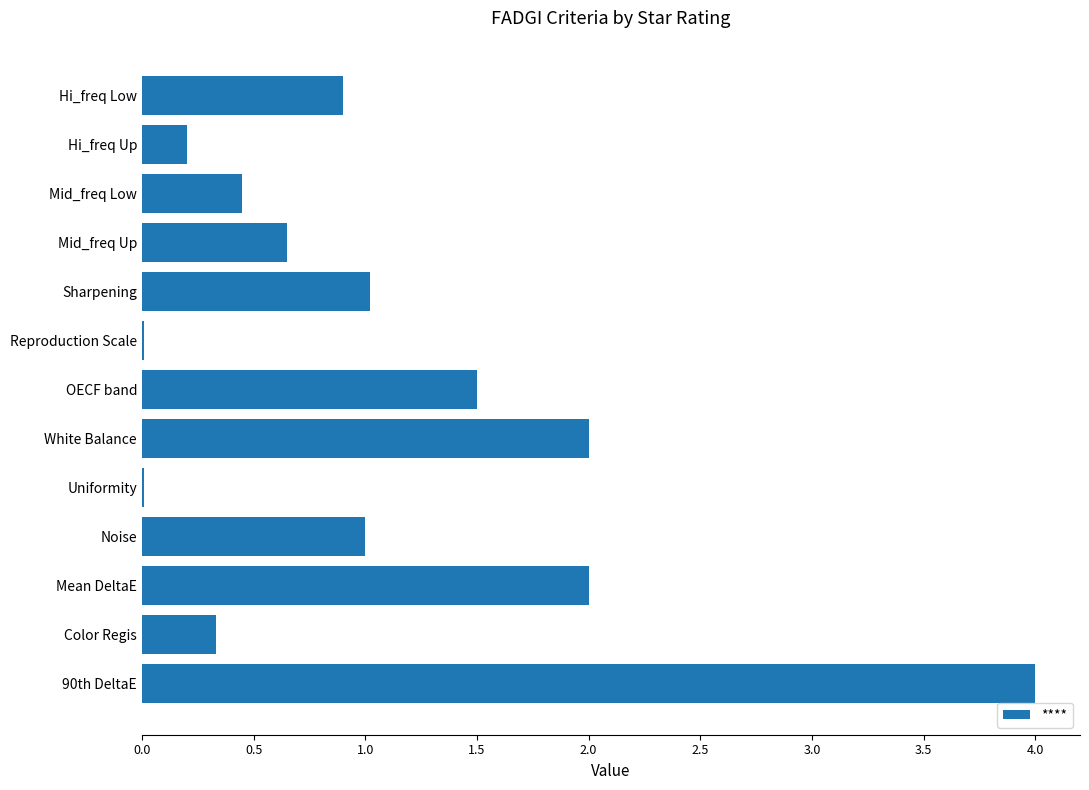

Between Reproduction Scale and Color Regis, which is larger?

Color Regis